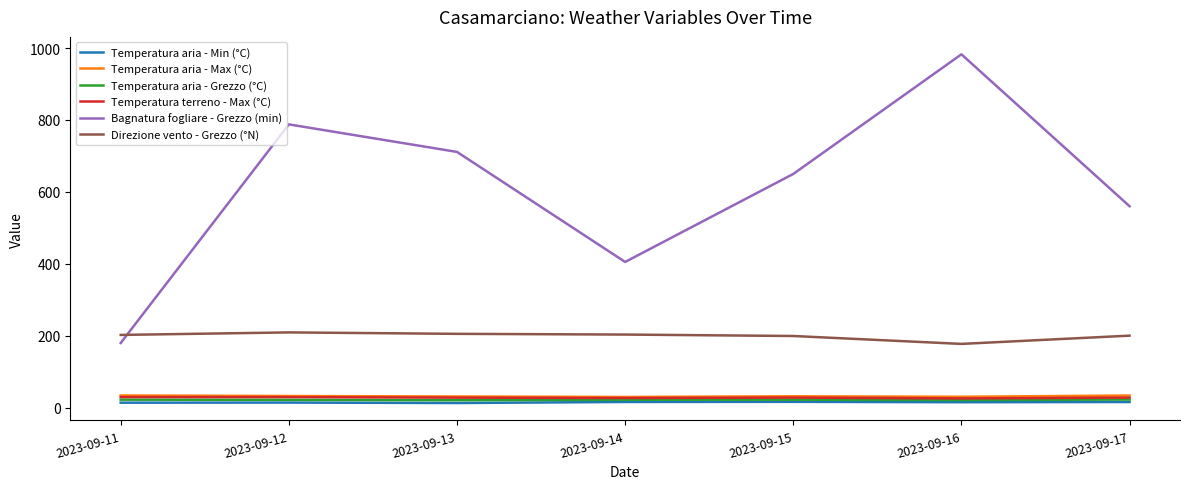

Which series has the largest total across all categories?

Bagnatura fogliare - Grezzo (min)